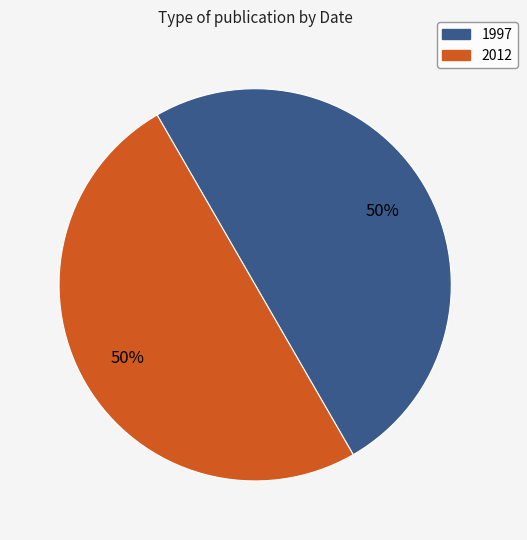

Do 1997 and 2012 together represent more than half of the pie?

Yes